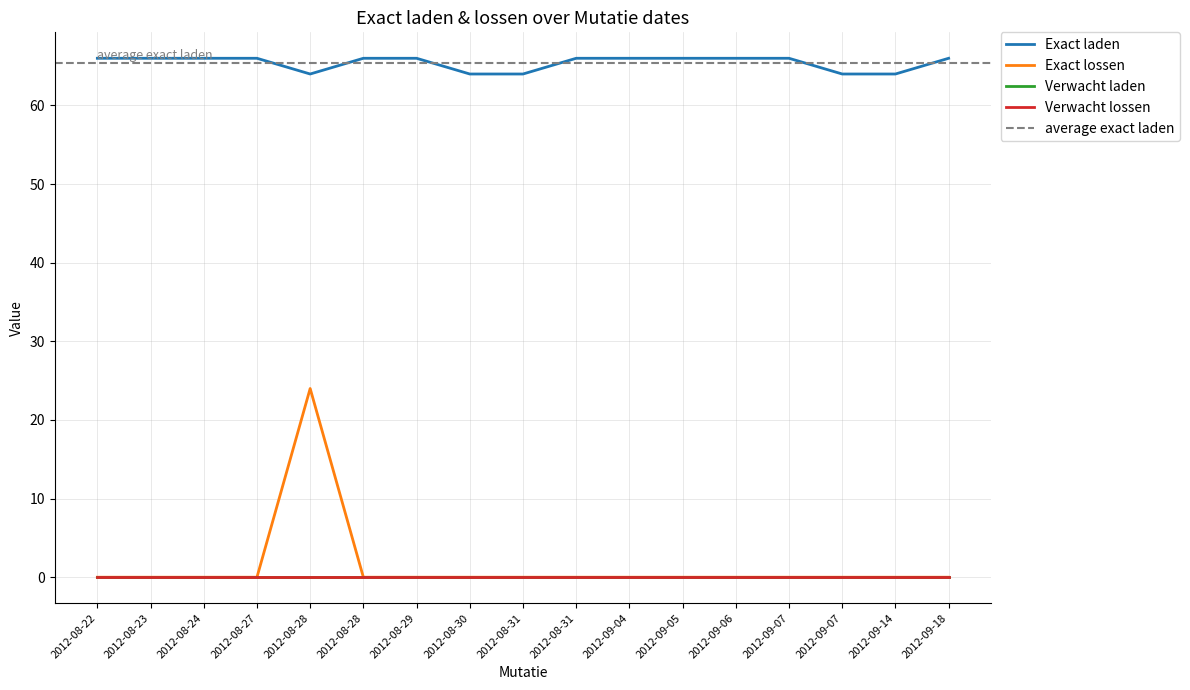

Is it true that Exact lossen equals -16 at 2012-08-29?

False